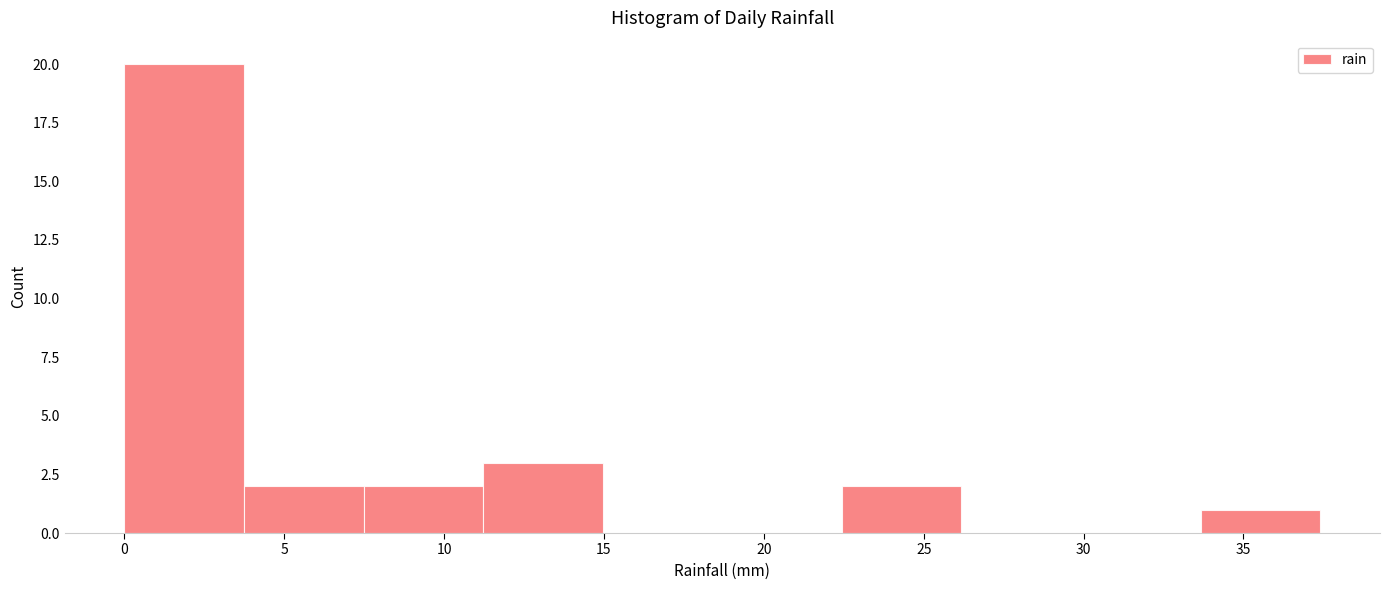

Over which range of the x-axis is the bar tallest?

0.0 to 3.5